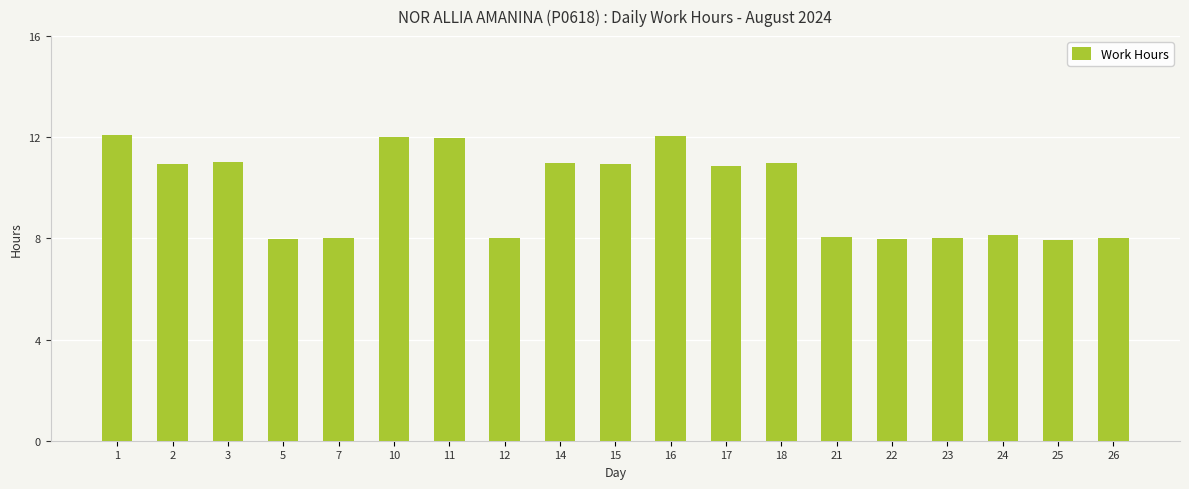

What is the change in value from 2 to 25?

-3.0